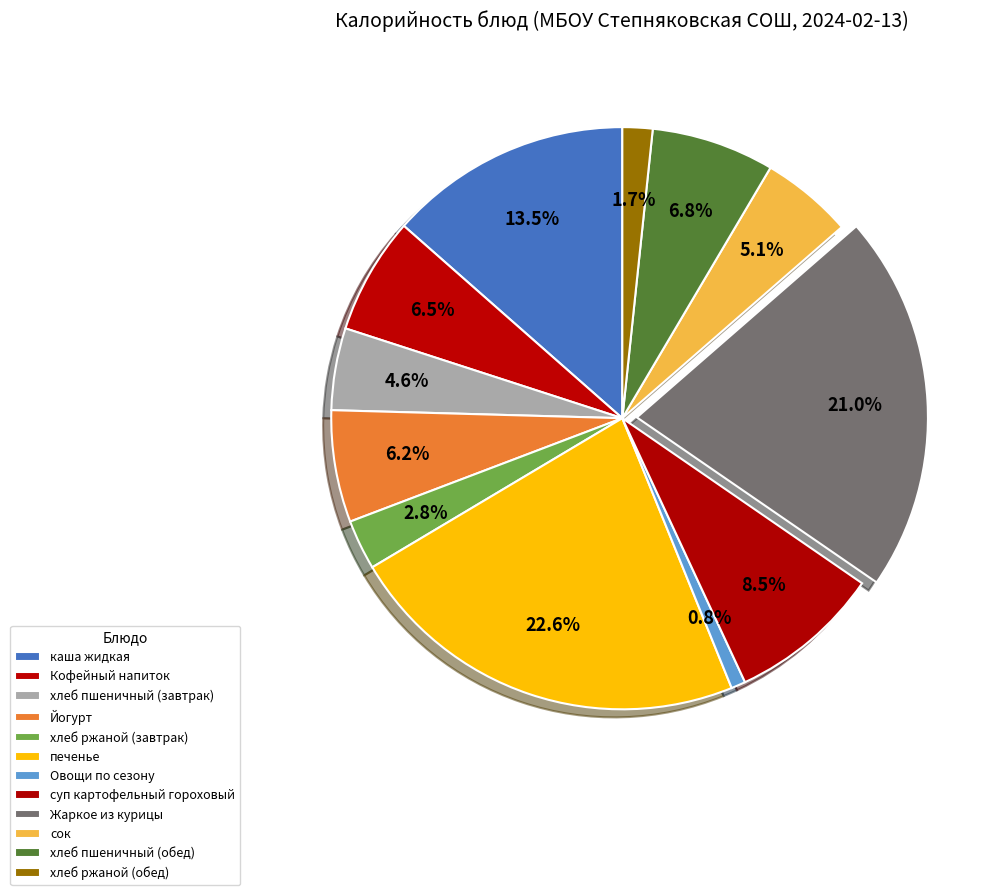

Which has a higher value, каша жидкая or сок?

каша жидкая